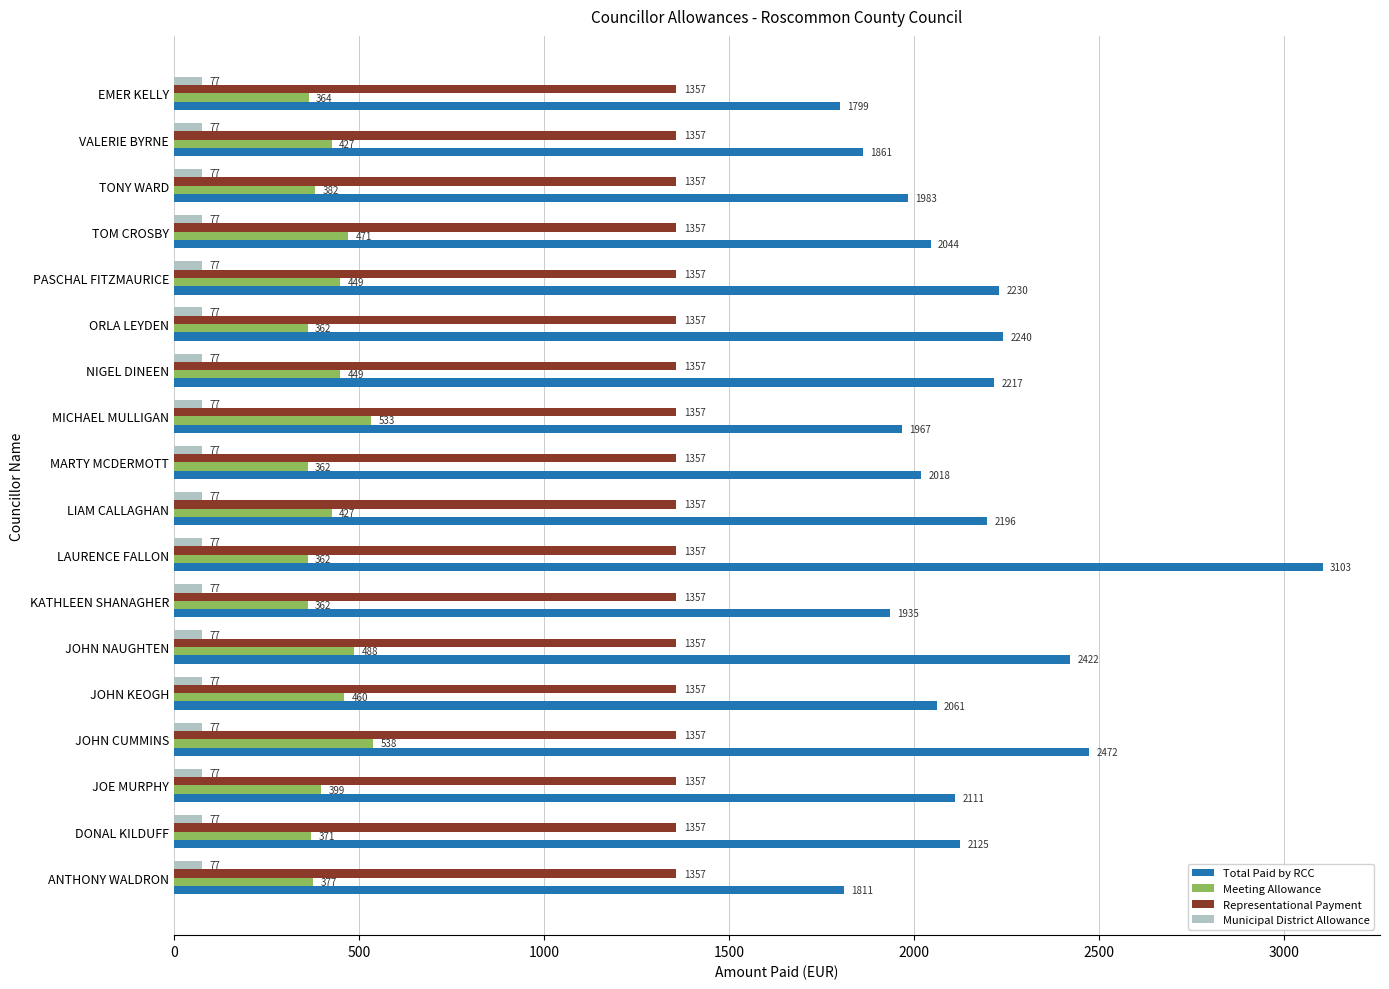

Rank the series by their maximum value, from lowest to highest.

Municipal District Allowance, Meeting Allowance, Representational Payment, Total Paid by RCC